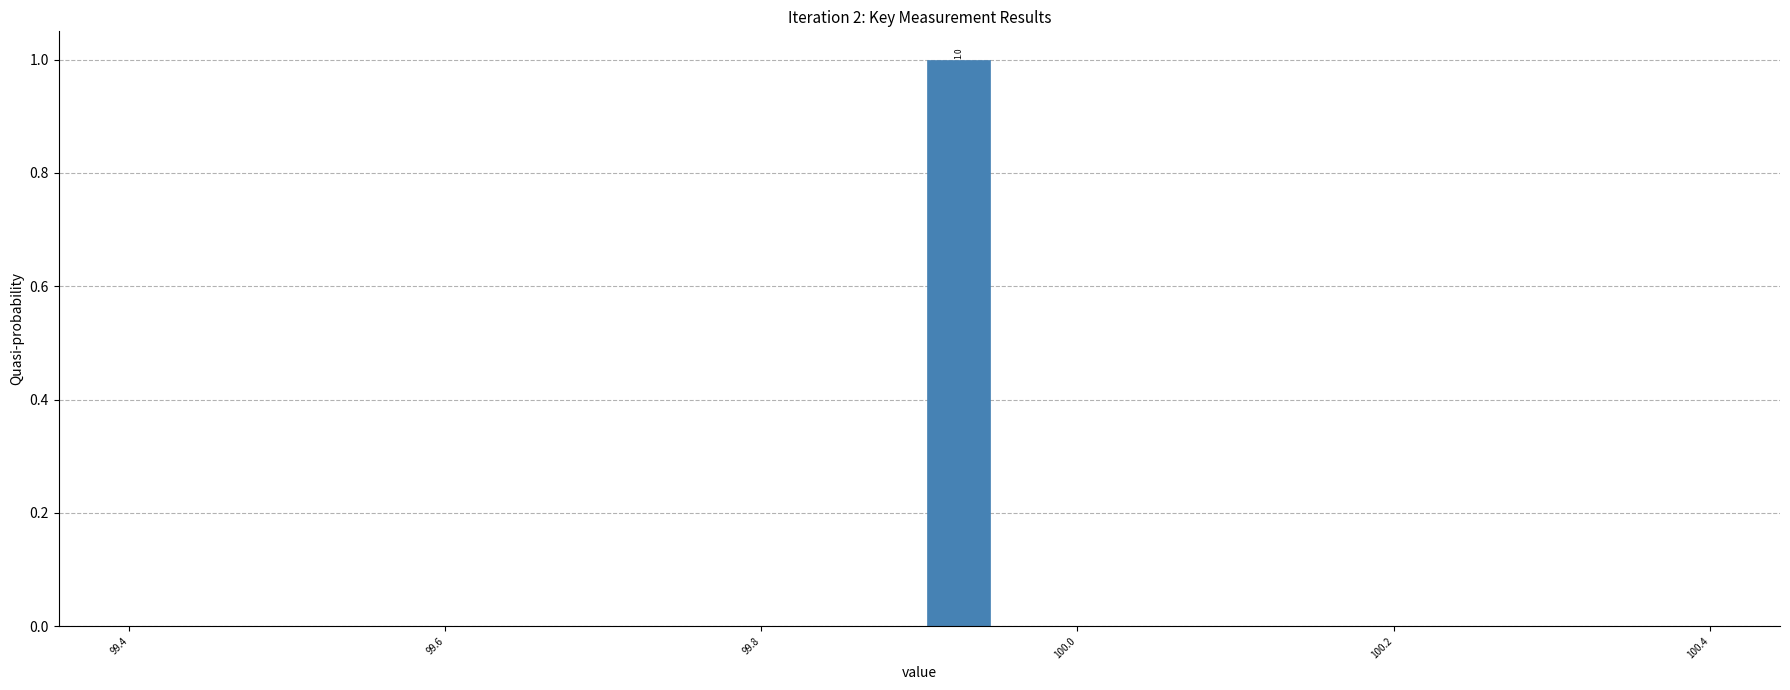

Around what value on the x-axis is the tallest bar? Give the approximate position of its centre, as read against the axis.

99.92